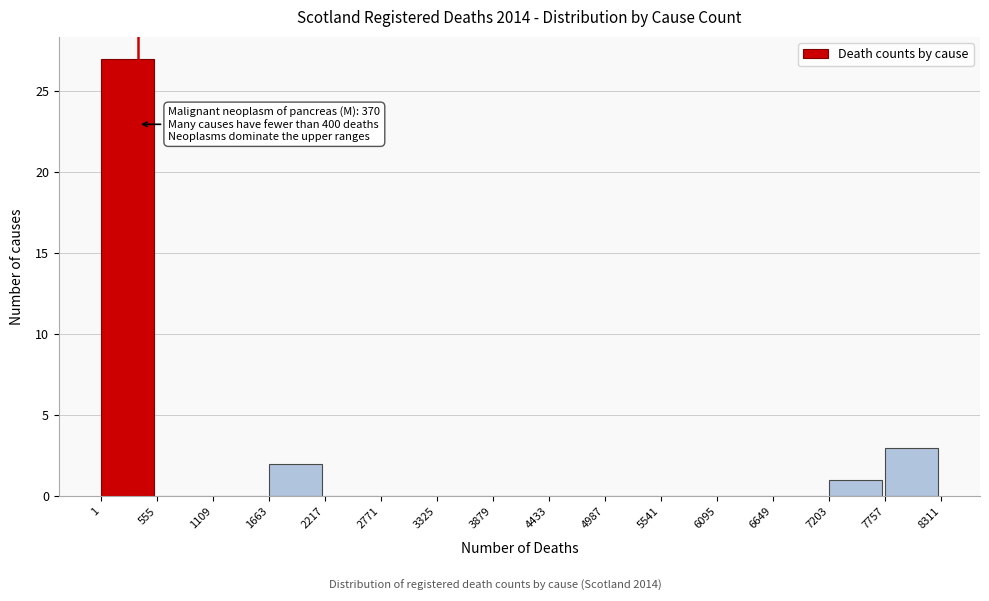

Over which range of the x-axis is the bar tallest?

1 to 555